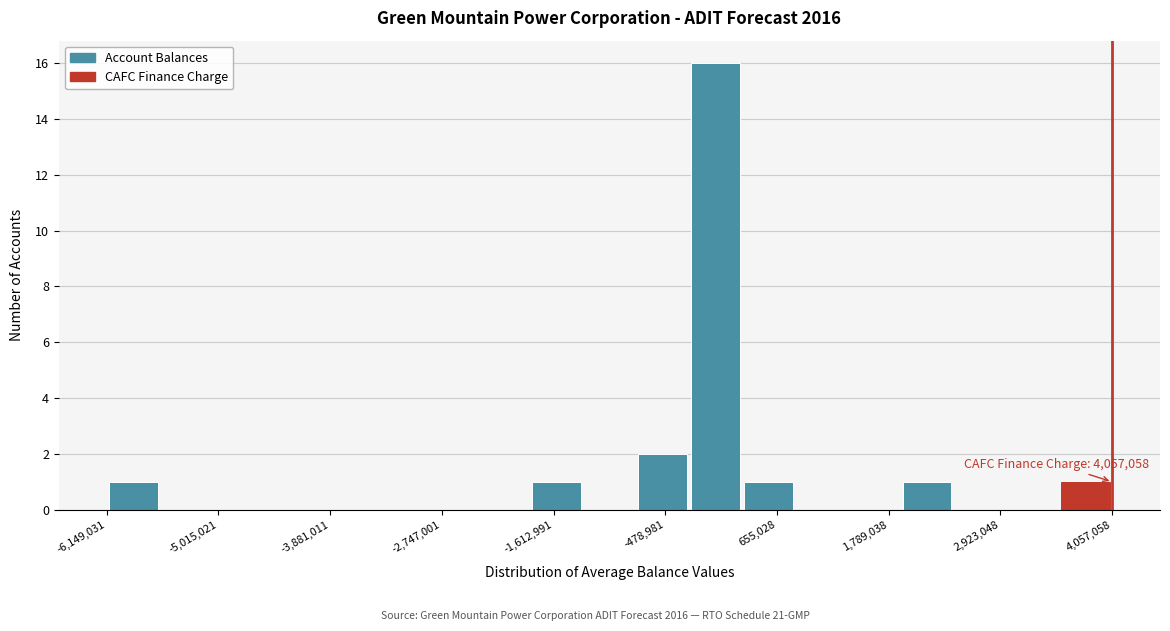

Around what value on the x-axis is the tallest bar? Give the approximate position of its centre, as read against the axis.

0